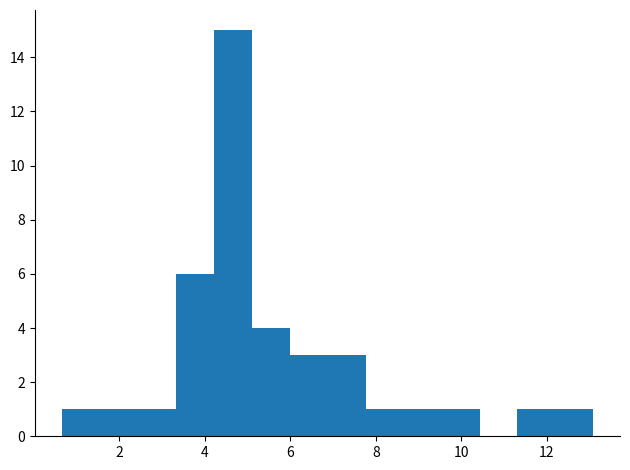

Reading left to right, transcribe this chart: for each bar, give the range it covers on the x-axis and its height. Neither the bar edges nor the heights are printed on the chart, so give them approximately, as read against the axes.

0.6 to 1.6: 1
1.6 to 2.4: 1
2.4 to 3.4: 1
3.4 to 4.2: 6
4.2 to 5.0: 15
5.0 to 6.0: 4
6.0 to 6.8: 3
6.8 to 7.8: 3
7.8 to 8.6: 1
8.6 to 9.6: 1
9.6 to 10.4: 1
10.4 to 11.4: 0
11.4 to 12.2: 1
12.2 to 13.0: 1